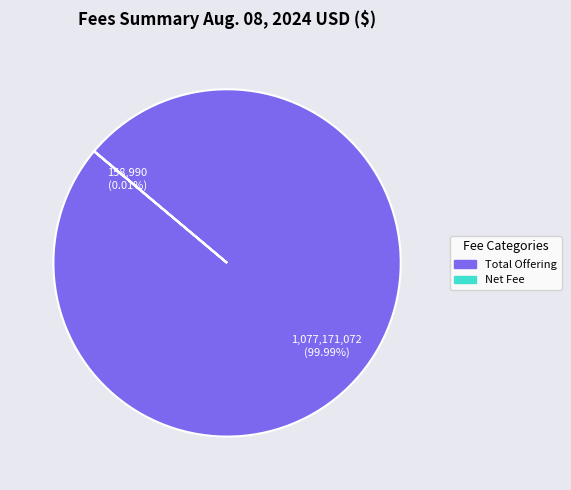

Is there any slice that represents more than half of the pie?

Yes